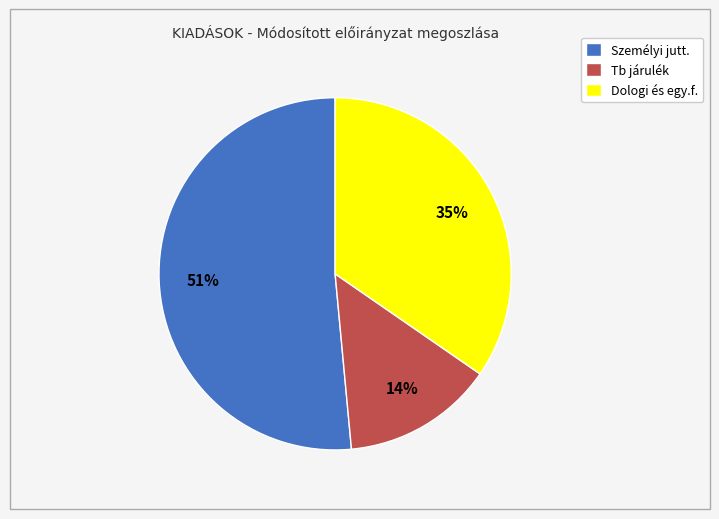

What percentage is the Dologi és egy.f. slice, to the nearest percent?

35%